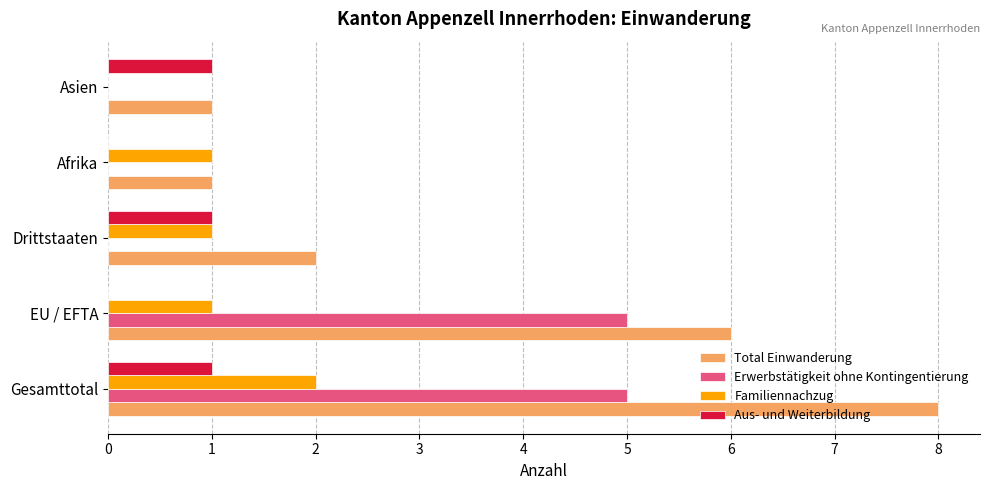

Is the value of Total Einwanderung at EU / EFTA greater than the value of Erwerbstätigkeit ohne Kontingentierung at EU / EFTA?

Yes